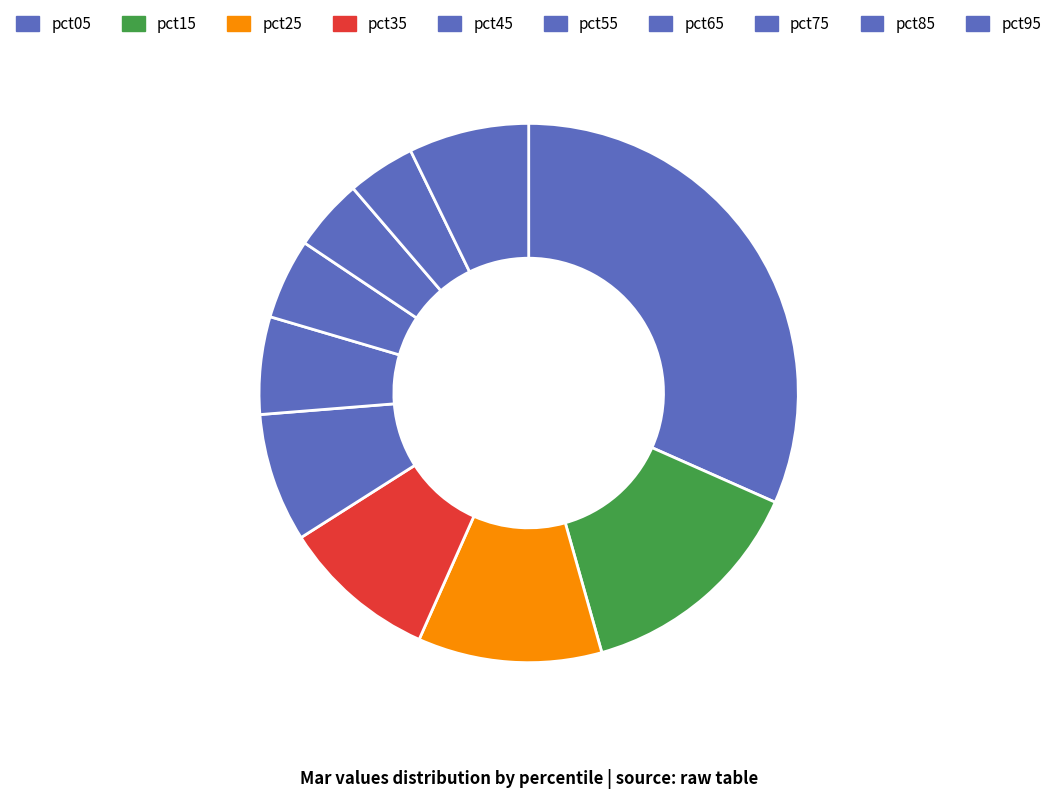

To the nearest percent, what is the average slice percentage?

10%